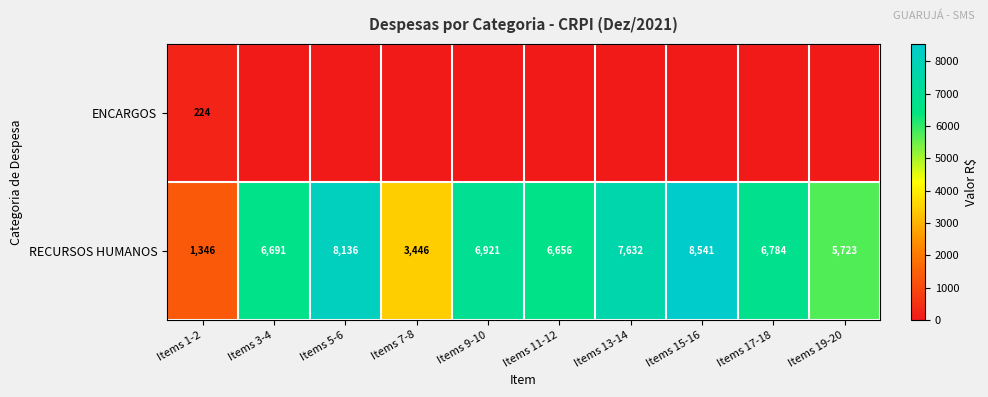

Where does the RECURSOS HUMANOS series first go above 6784?

Items 5-6